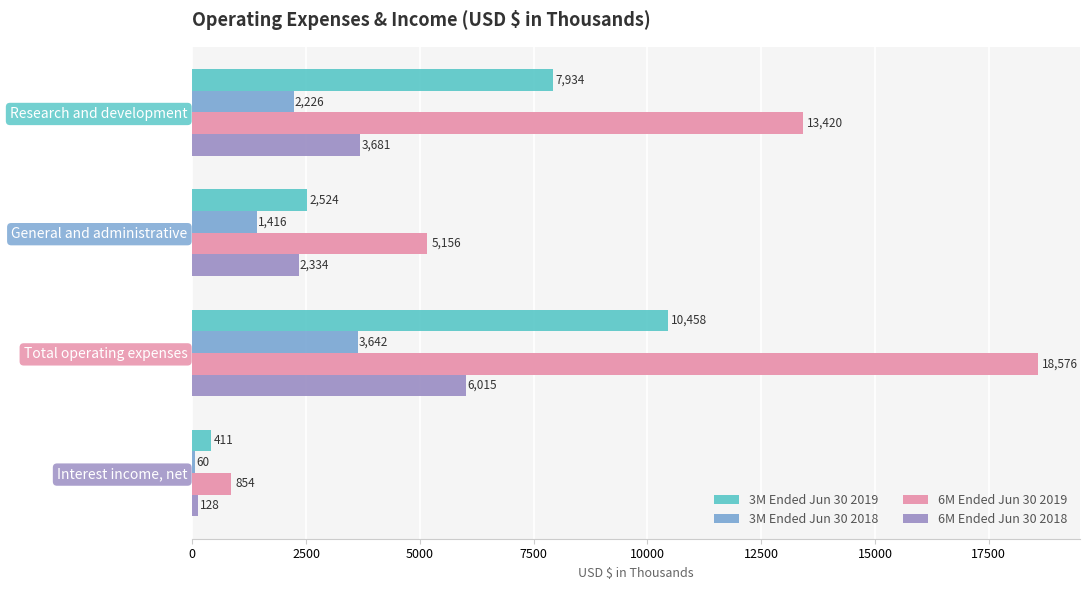

The 3M Ended Jun 30 2018 series shows 3642 at Total operating expenses. True or false?

True